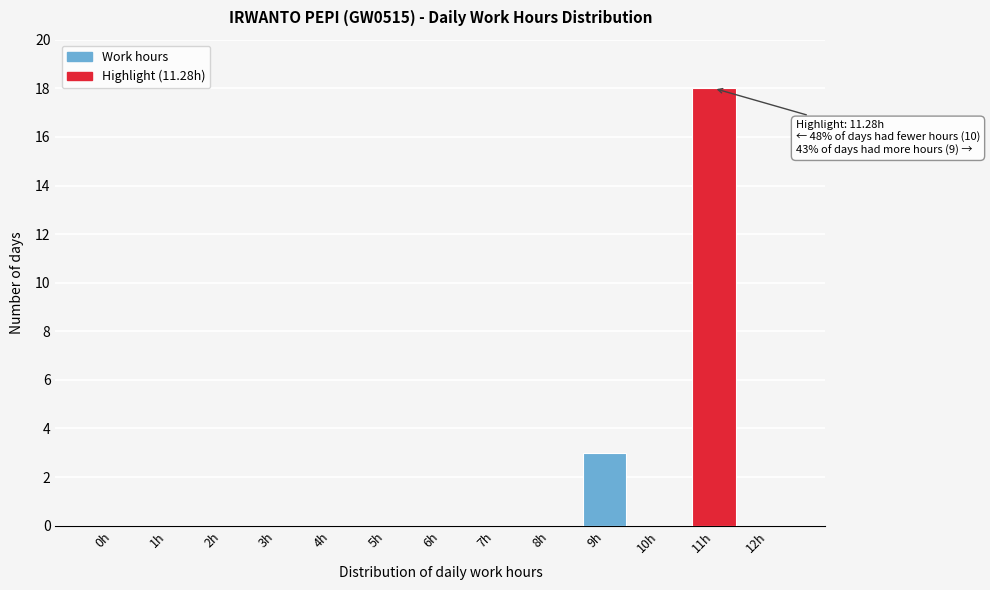

Reading left to right, transcribe all the data shown in this chart.

0h=0	1h=0	2h=0	3h=0	4h=0	5h=0	6h=0	7h=0	8h=0	9h=3	10h=0	11h=18	12h=0